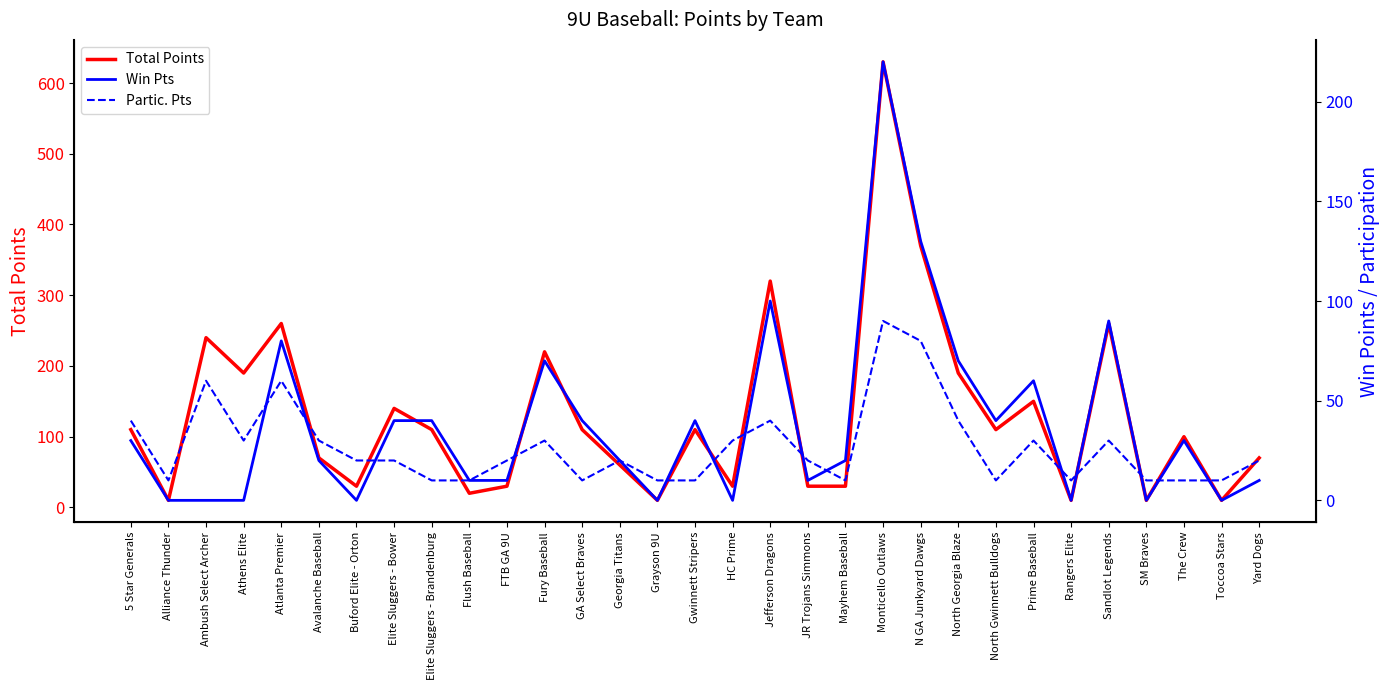

Which series has the largest total across all categories?

Total Points